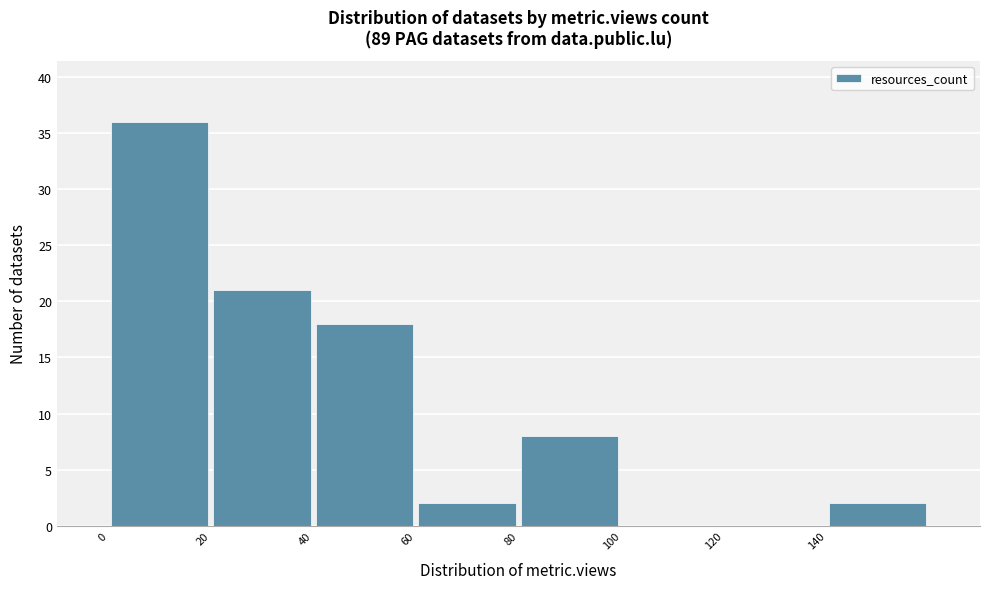

What is the height of the bar covering 80 to 100 on the x-axis? The values are not printed on the chart, so give them approximately, as read against the axis.

8